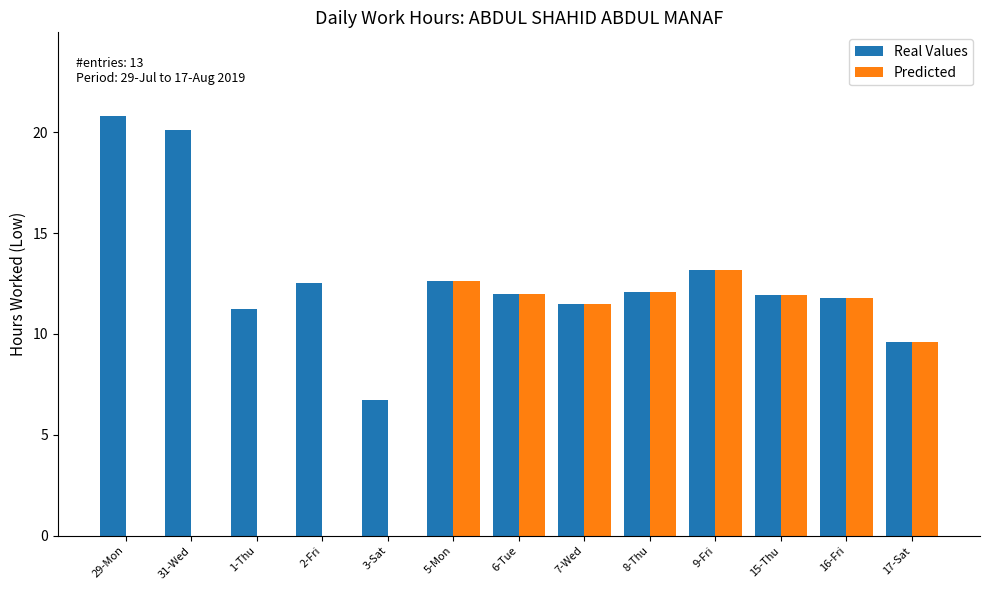

Is it true that Real Values equals 7.4 at 16-Fri?

False